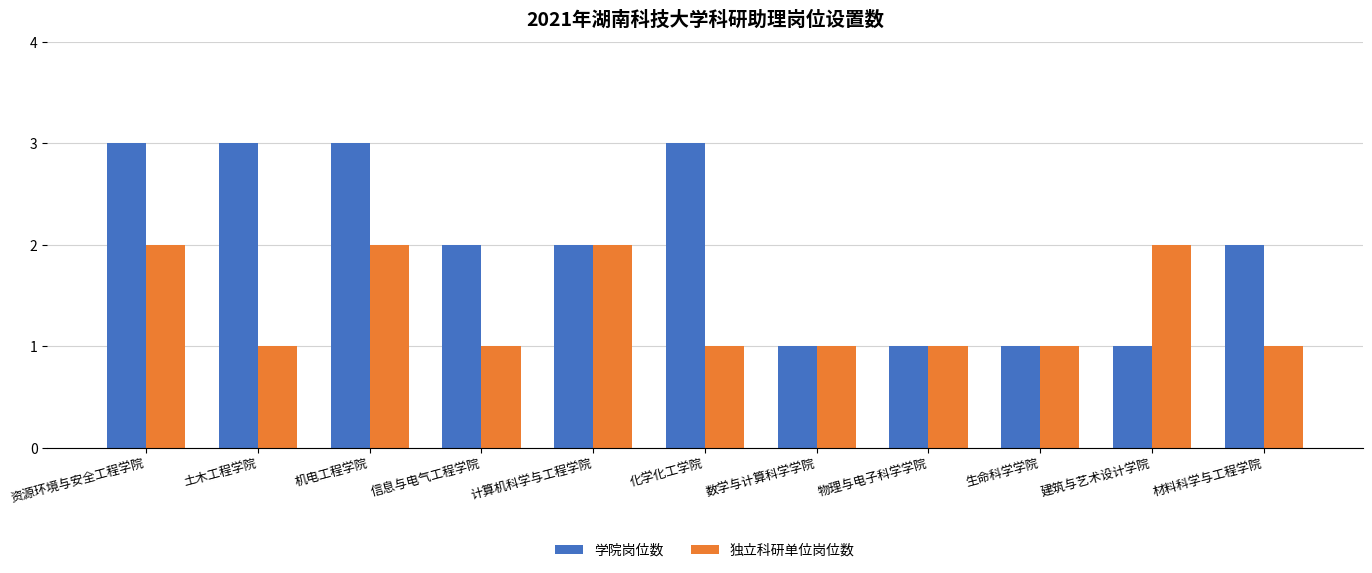

Rank the series at 化学化工学院 from highest to lowest value.

学院岗位数, 独立科研单位岗位数